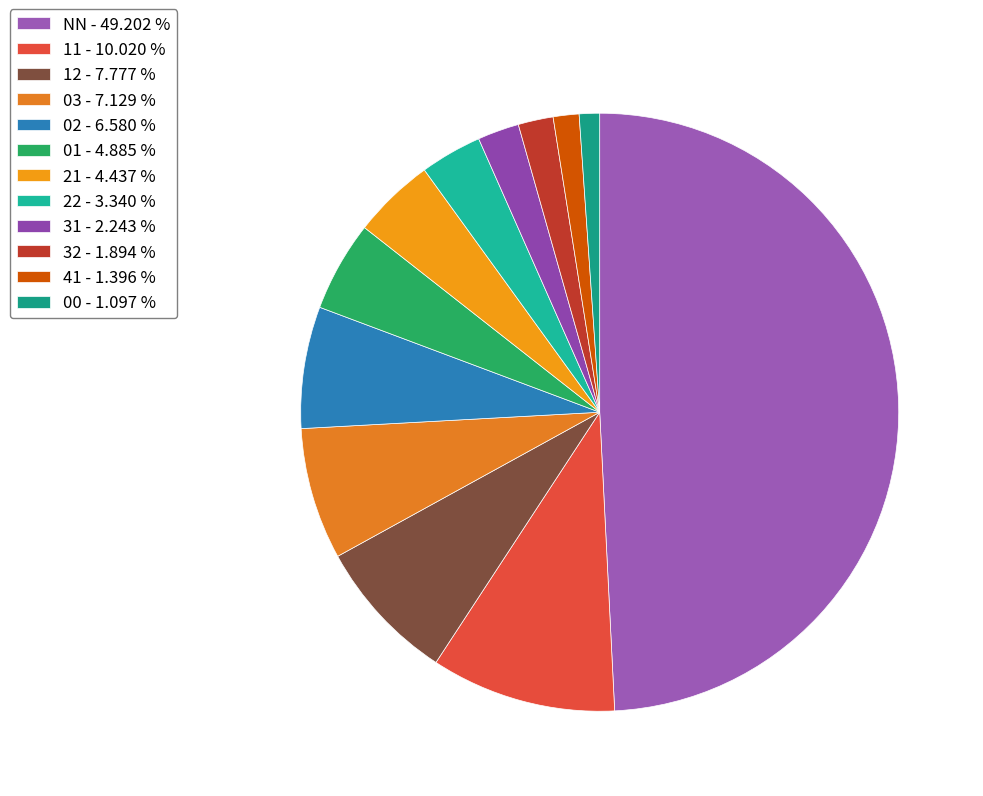

True or false: 01 accounts for 5% of the total.

True